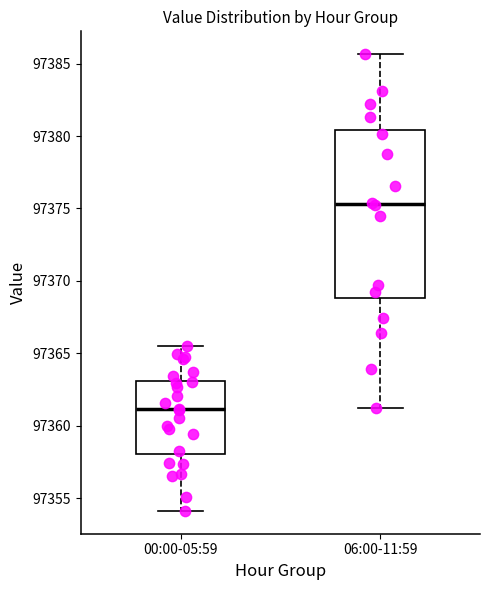

Which box is the tallest, from its lower edge to its upper edge?

06:00-11:59